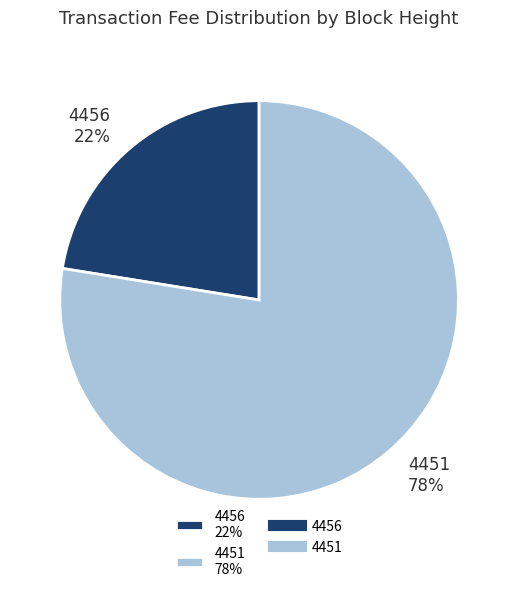

Which slice represents more than half of the pie?

4451